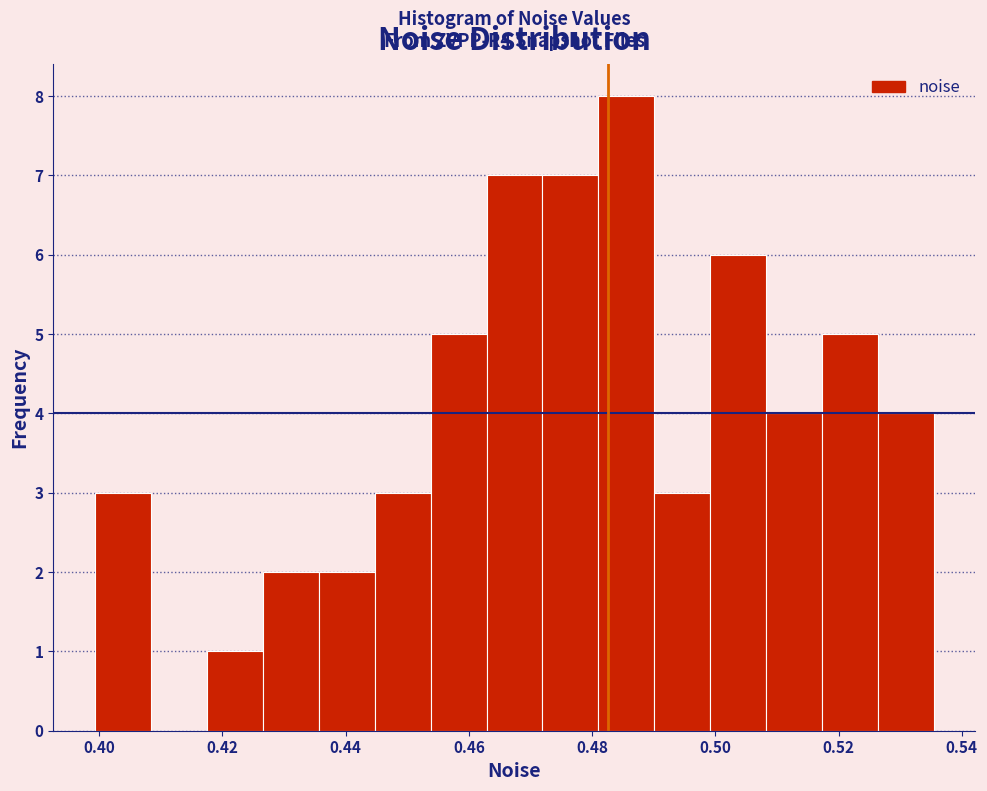

Which range on the x-axis has the tallest bar?

0.480 to 0.490